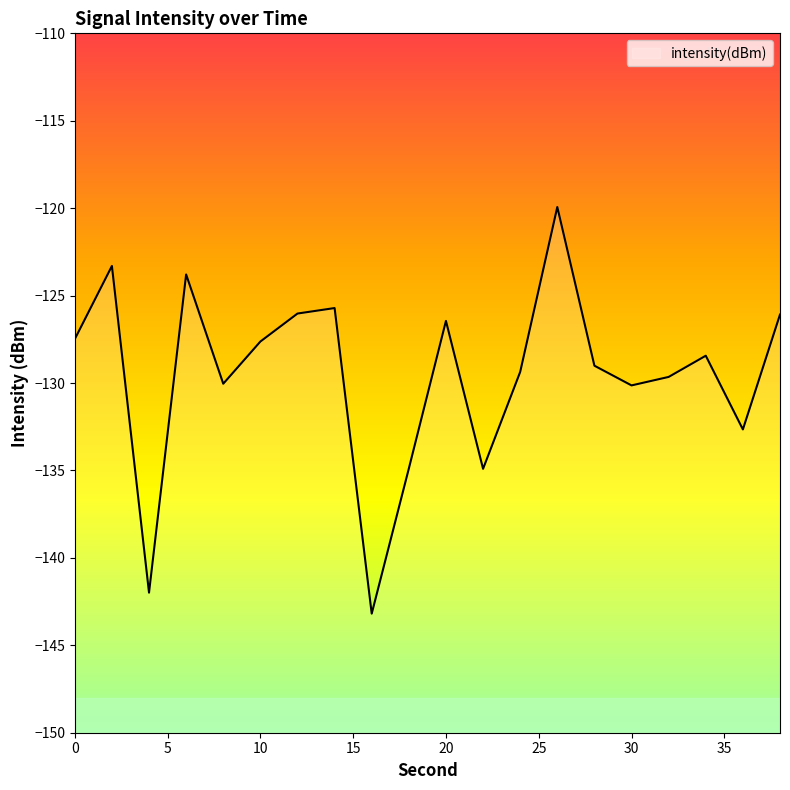

What is the change in value from 0 to 12?

+1.5